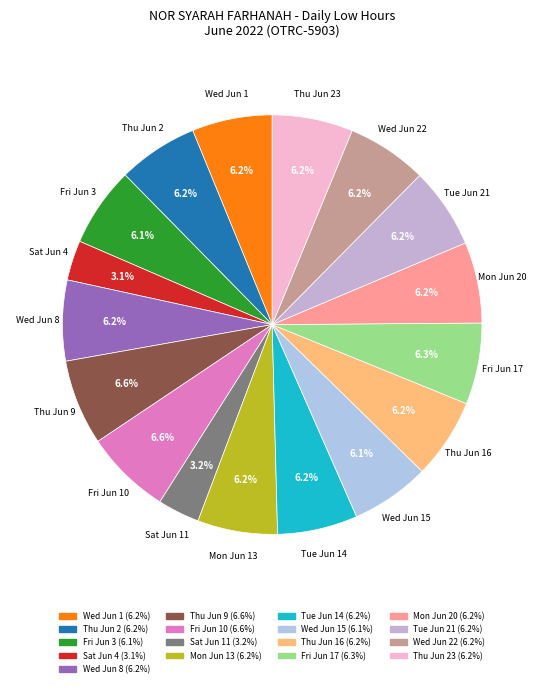

Which category has the biggest portion of the pie?

Fri Jun 10